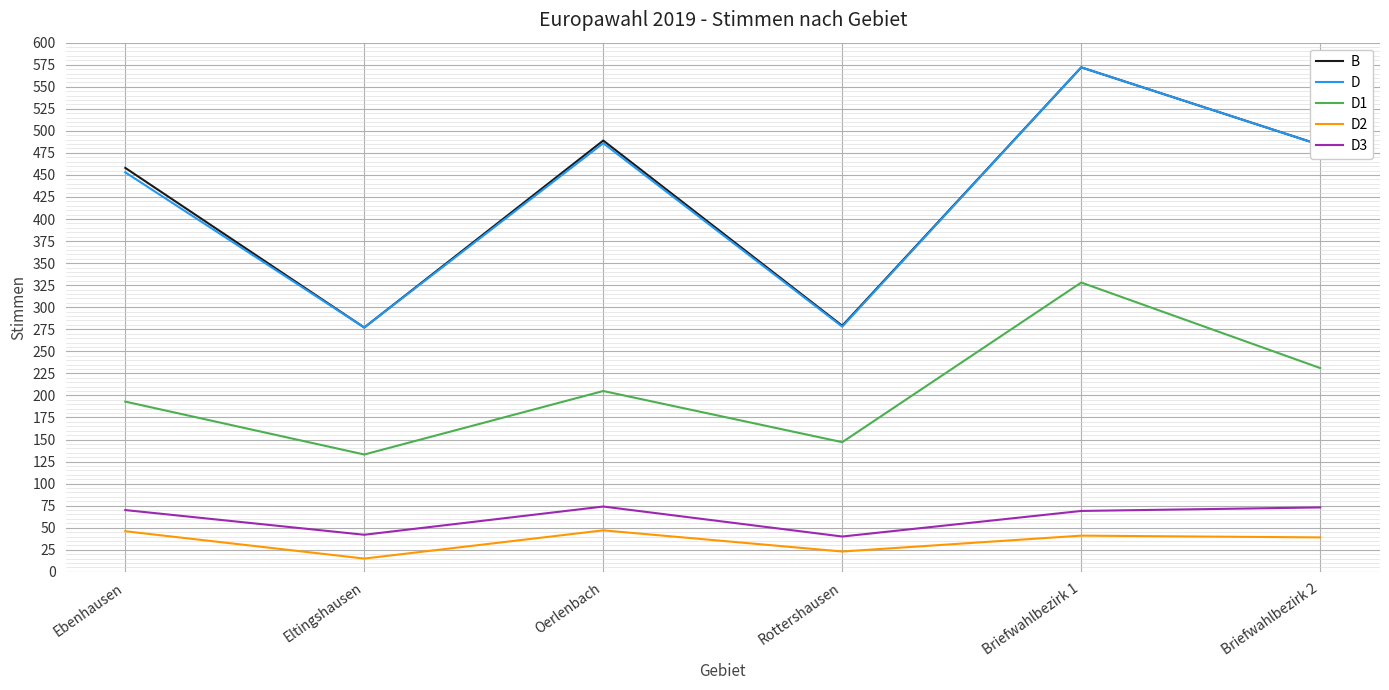

What is the difference between the second highest and second lowest values in the D1 series?

84